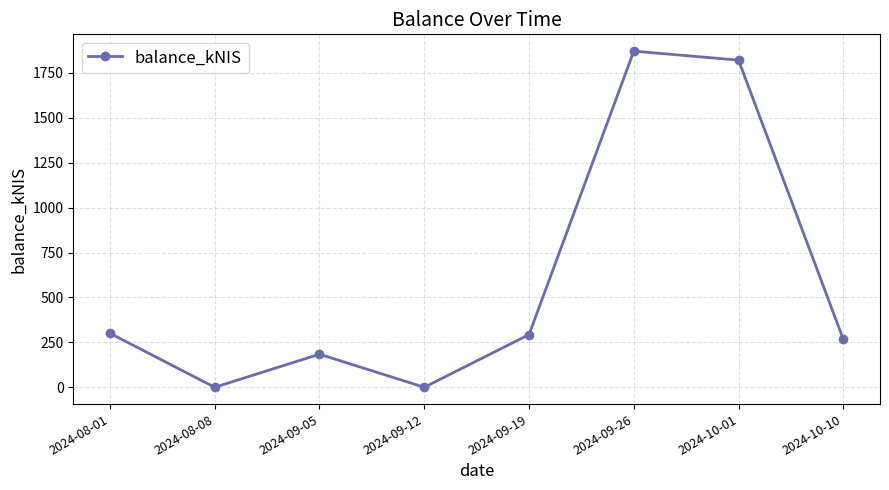

What is the difference between the second highest and second lowest values?

1821.5